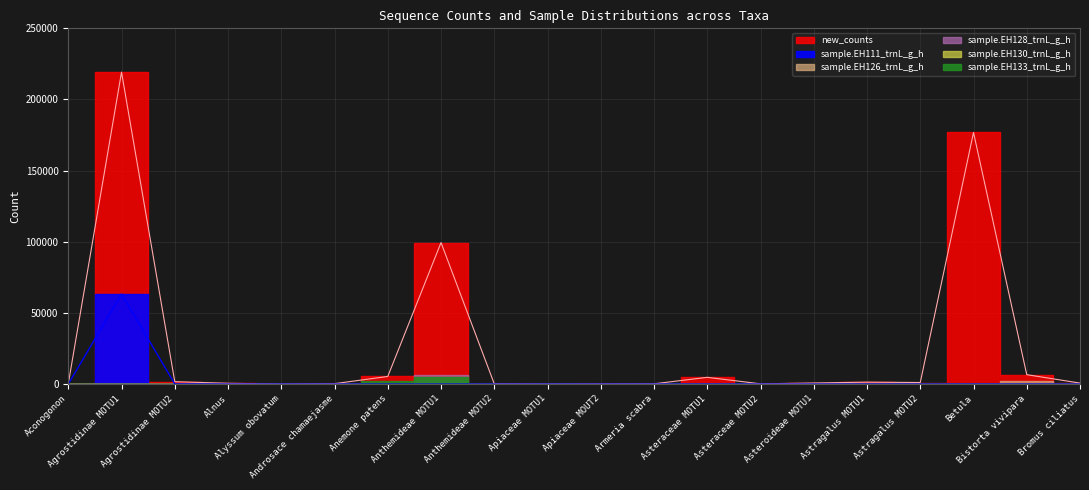

What is the difference between the second highest and minimum values in the sample_EH111 series?

81